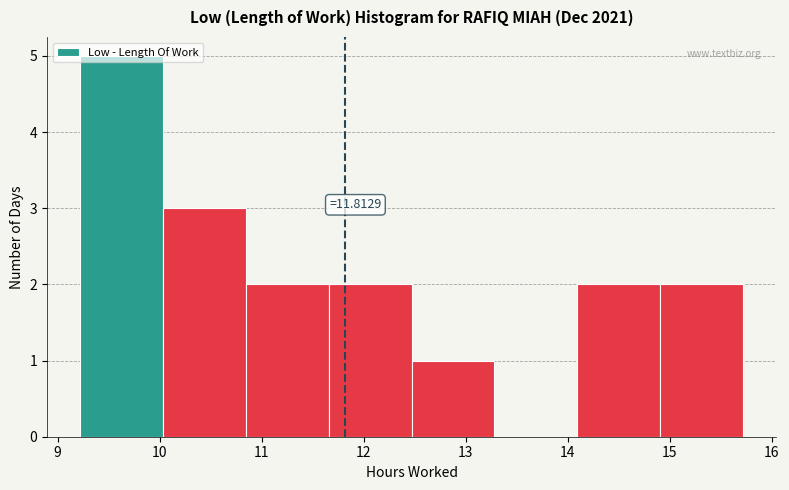

Which range on the x-axis has the tallest bar?

9.2 to 10.0